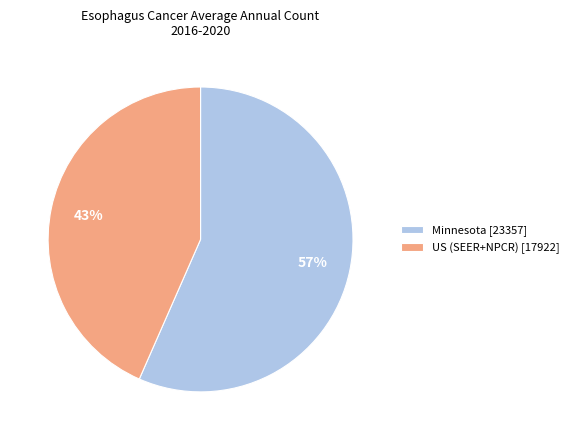

Rank the categories by value from lowest to highest.

US (SEER+NPCR), Minnesota